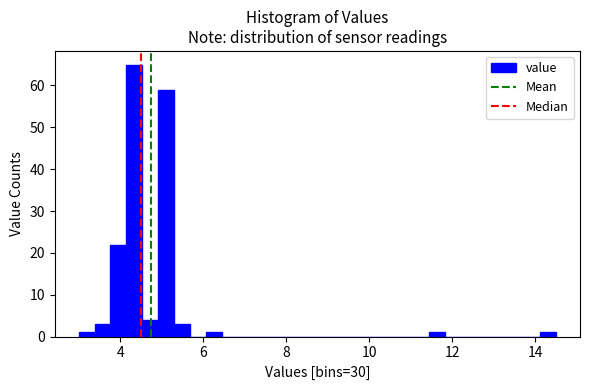

Around what value on the x-axis is the tallest bar? Give the approximate position of its centre, as read against the axis.

4.4